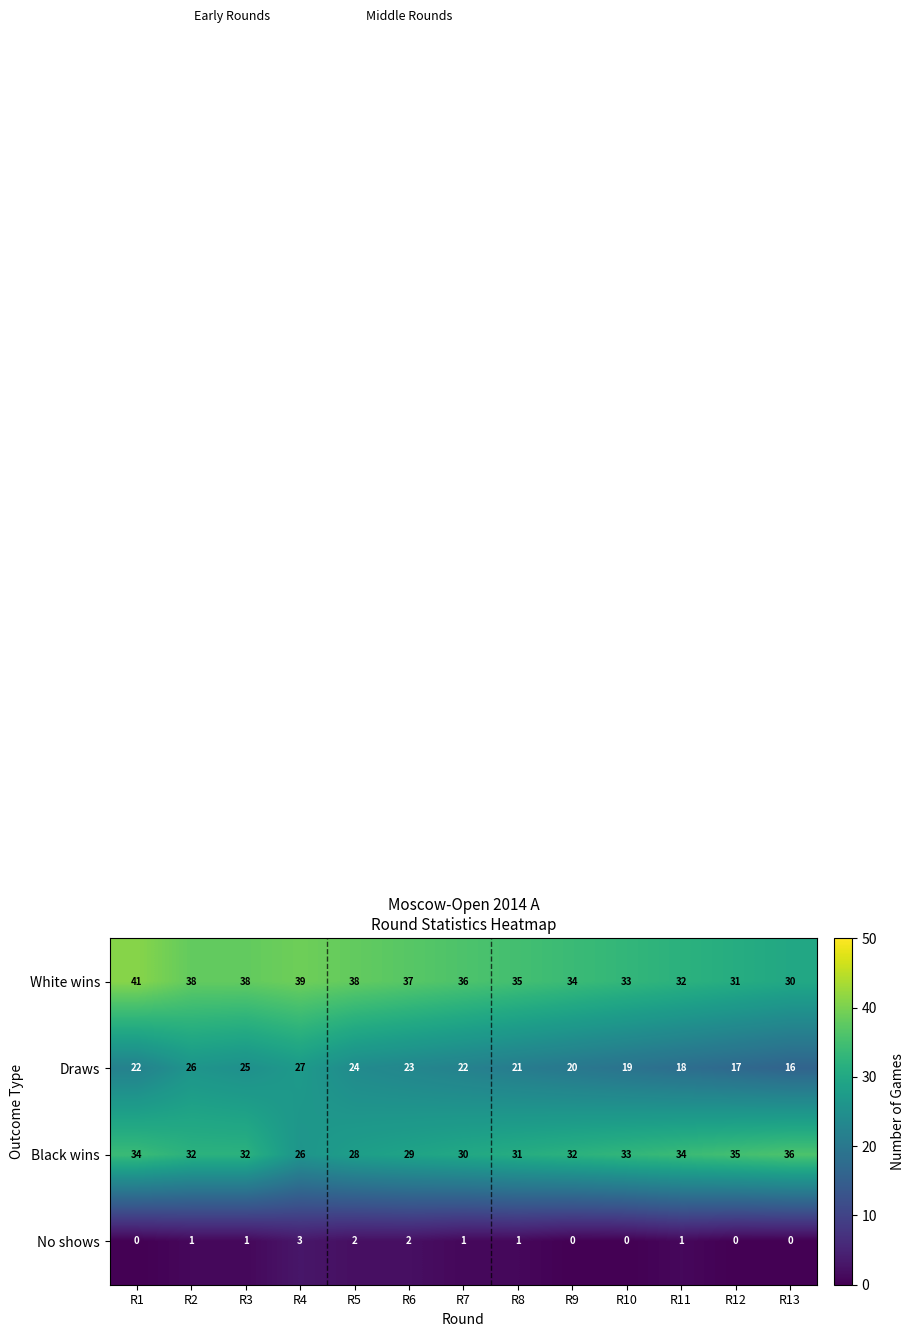

How many data points does each series have?

13